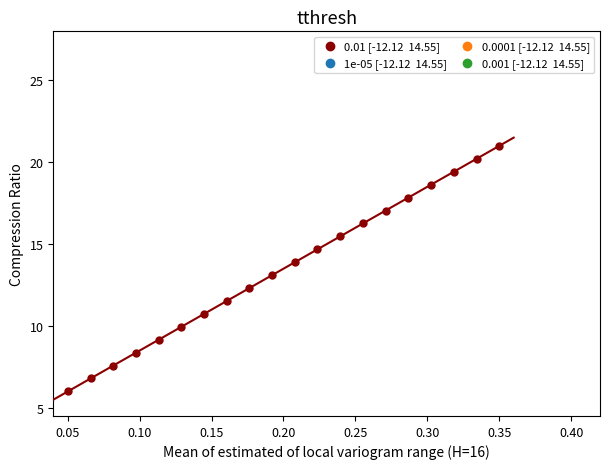

What is the range of Y values (max minus min)?

15.0